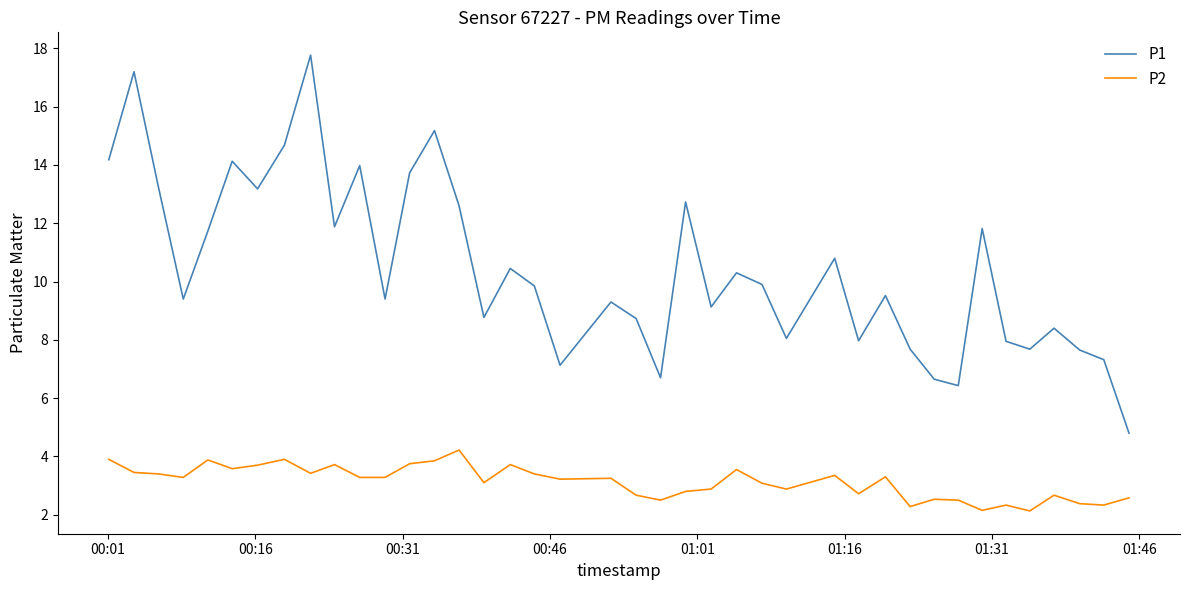

How many interior local peaks does the P1 series have?

13